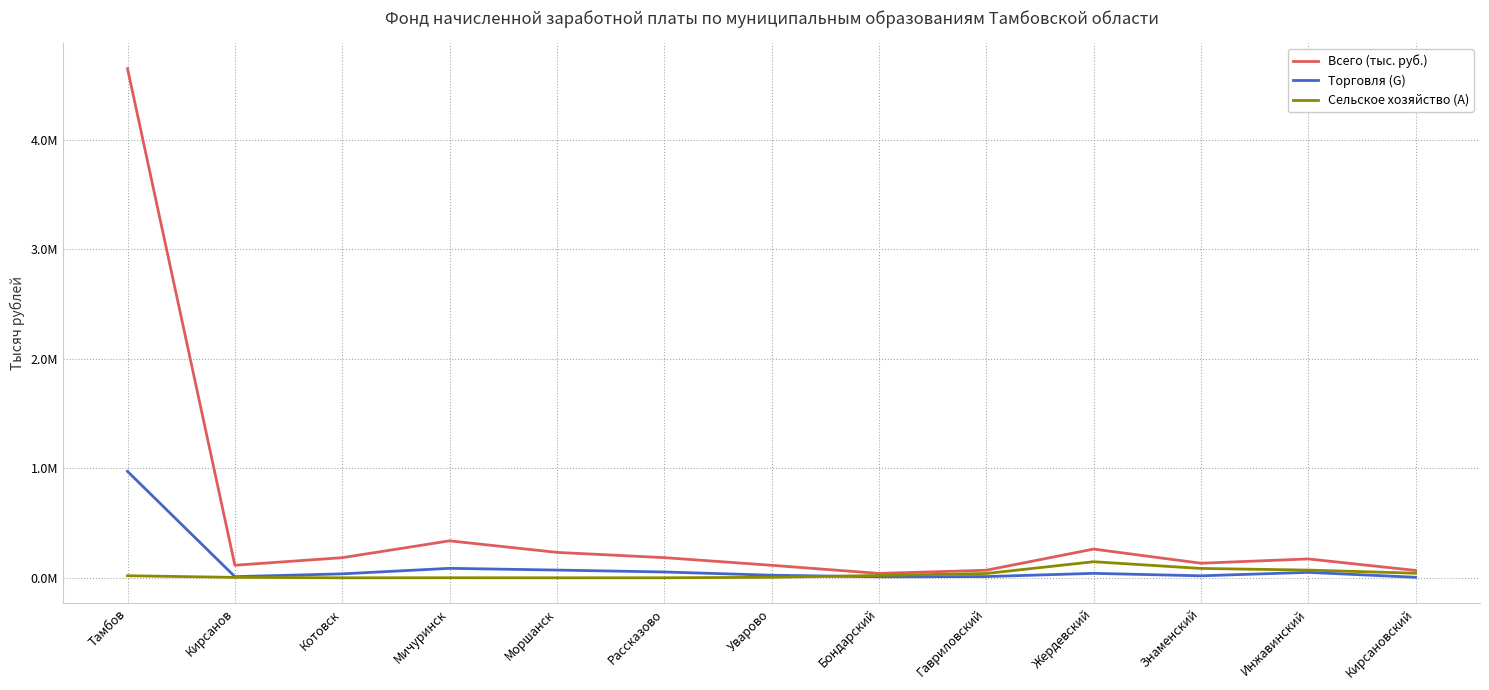

Rank the series by their average value, from highest to lowest.

Всего (тыс. руб.), Торговля (G), Сельское хозяйство (A)